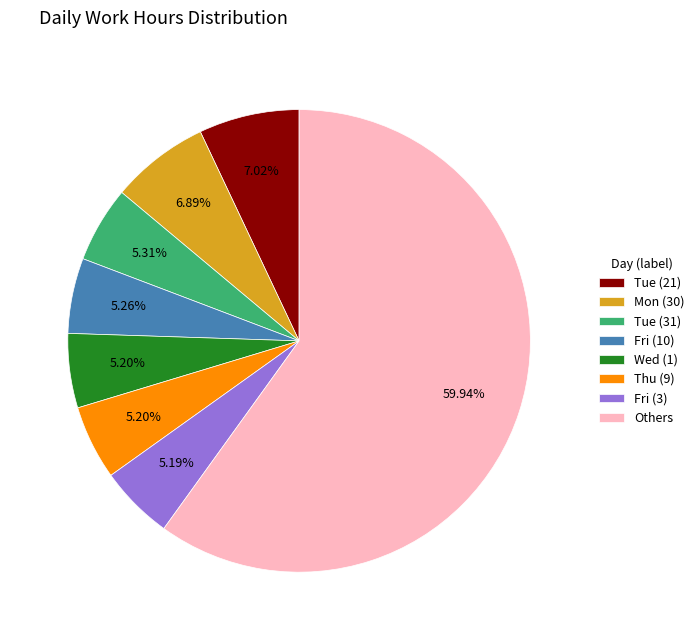

Count the number of slices in the pie.

8